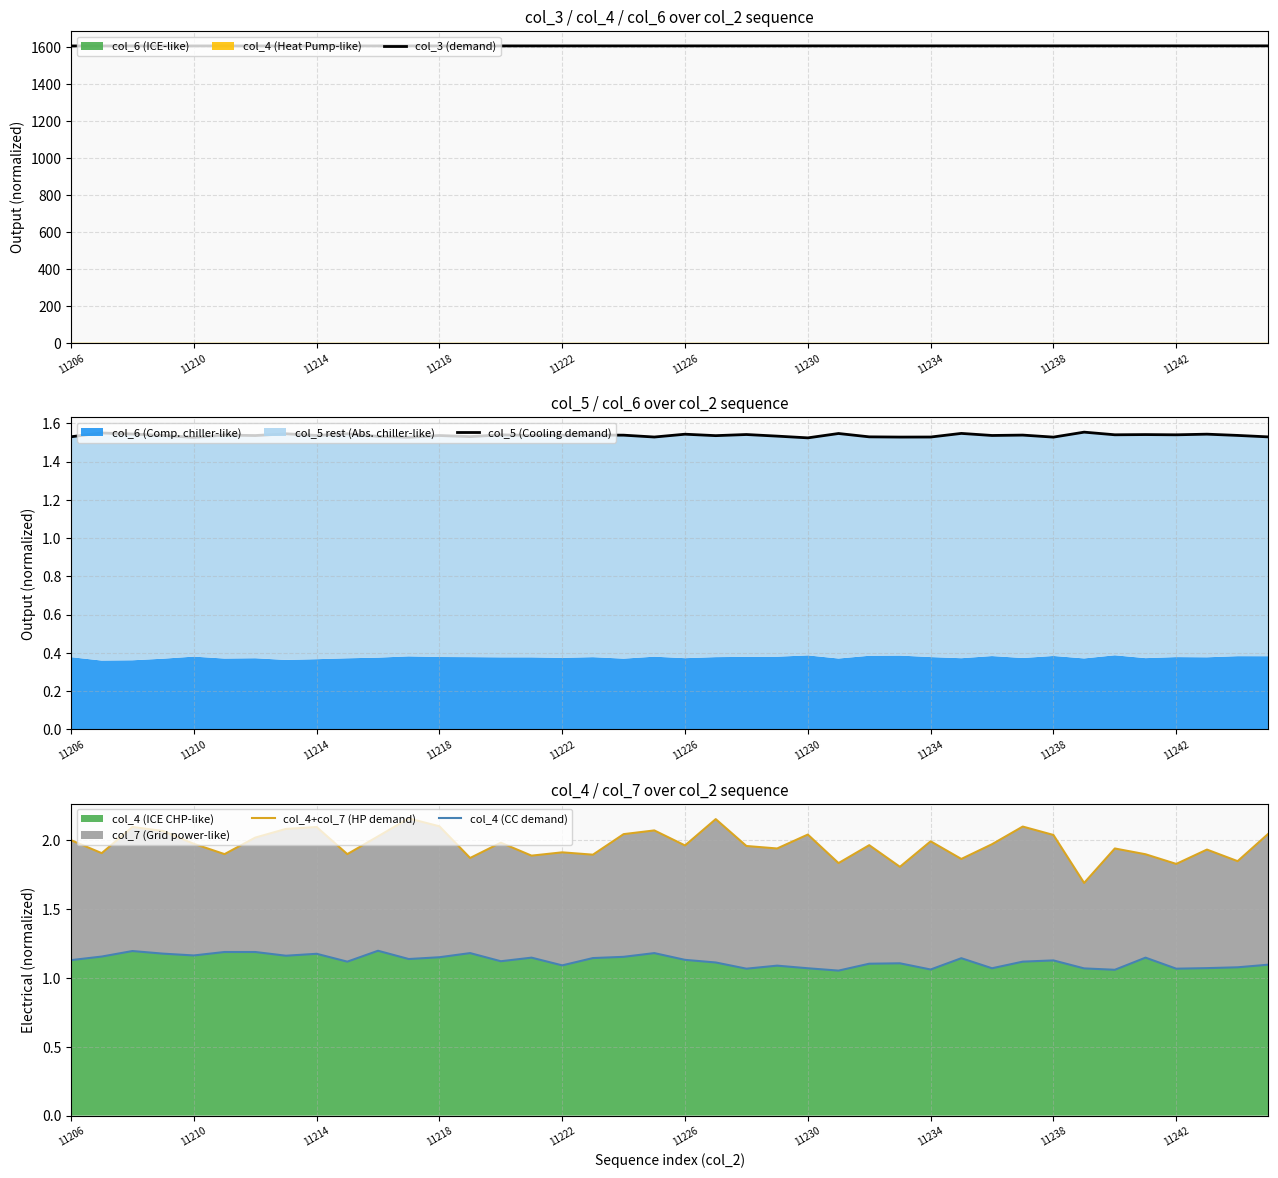

Is it true that col_4 (ICE CHP-like) equals 2.0 at 11238?

False